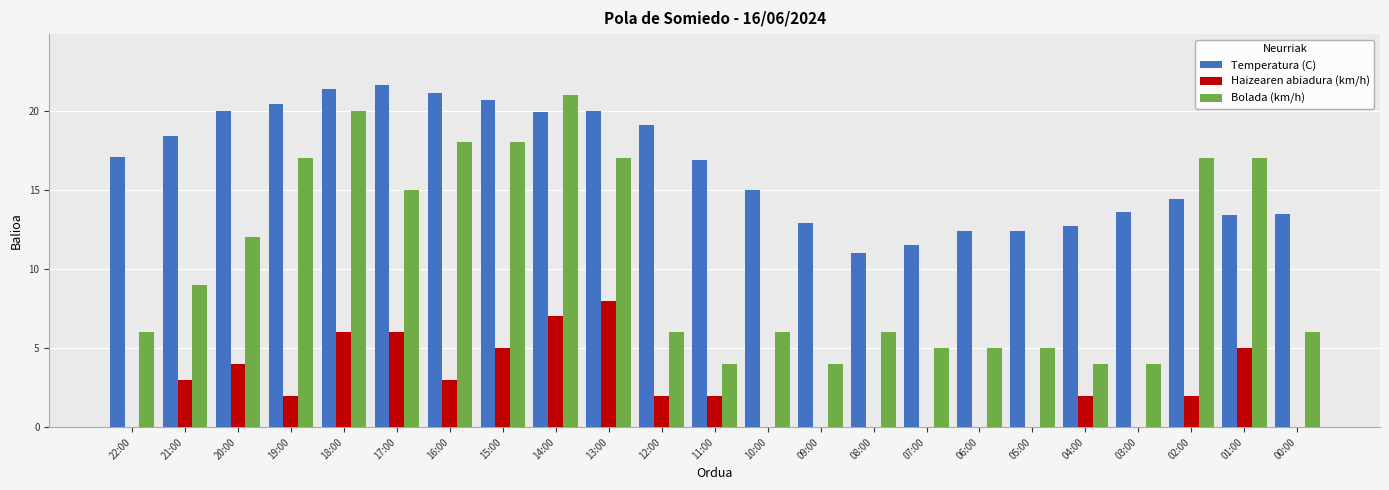

Where does the Temperatura (C) series first go above 16?

22:00